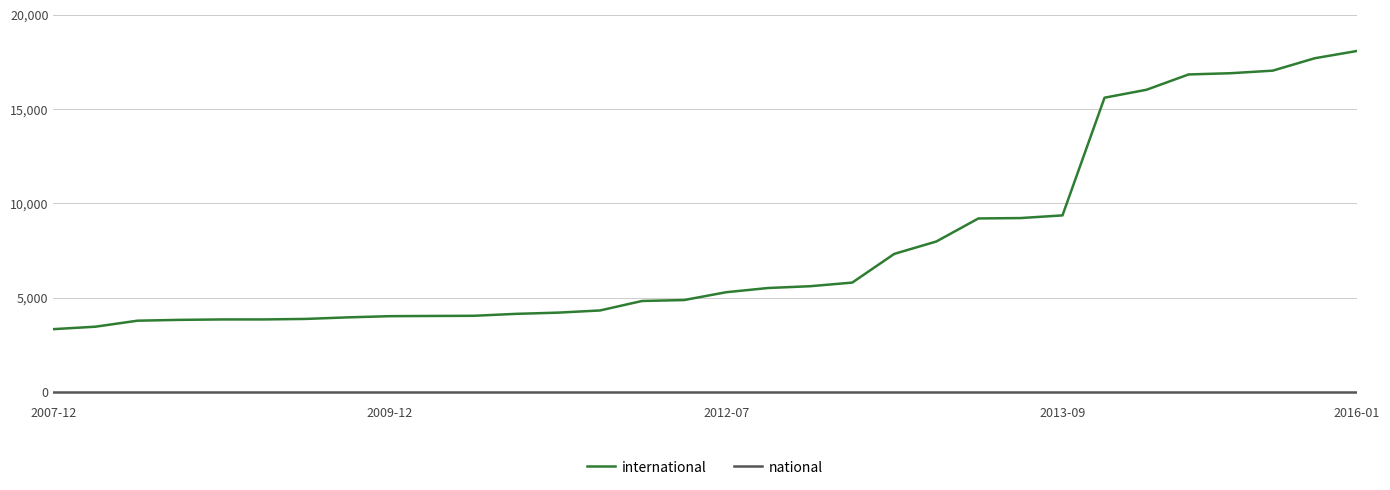

True or false: international and national cross at least once.

False